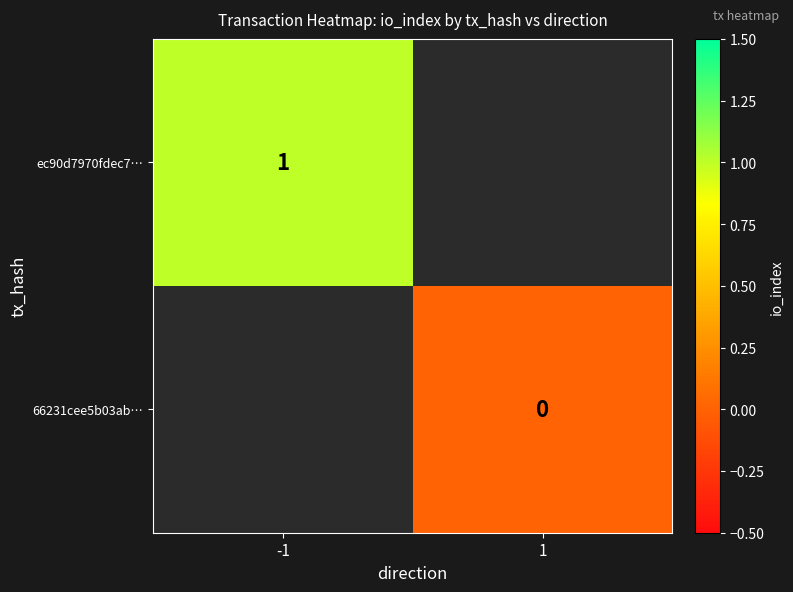

The value of ec90d7970fdec7… at -1 is 0. True or false?

False